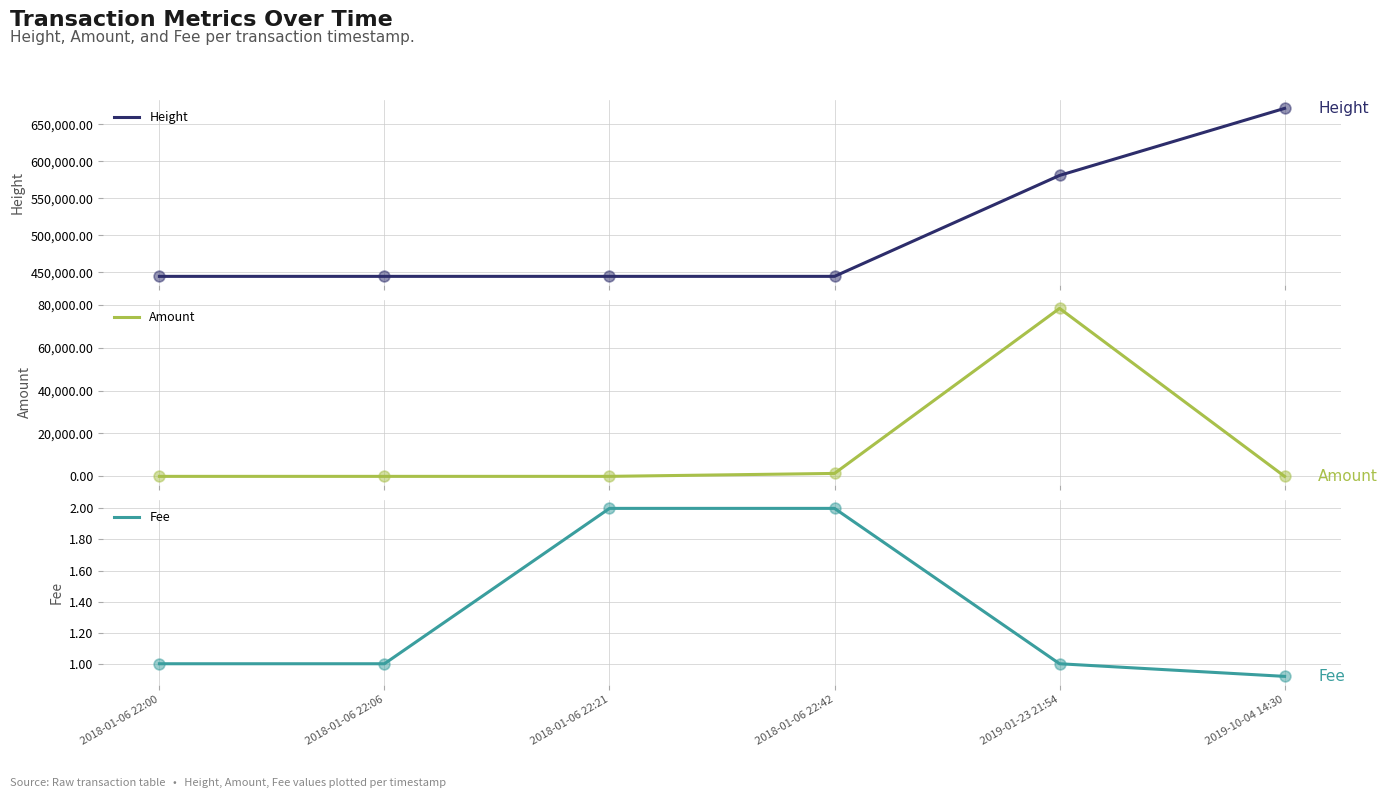

Which series contains the lowest Y value?

Amount